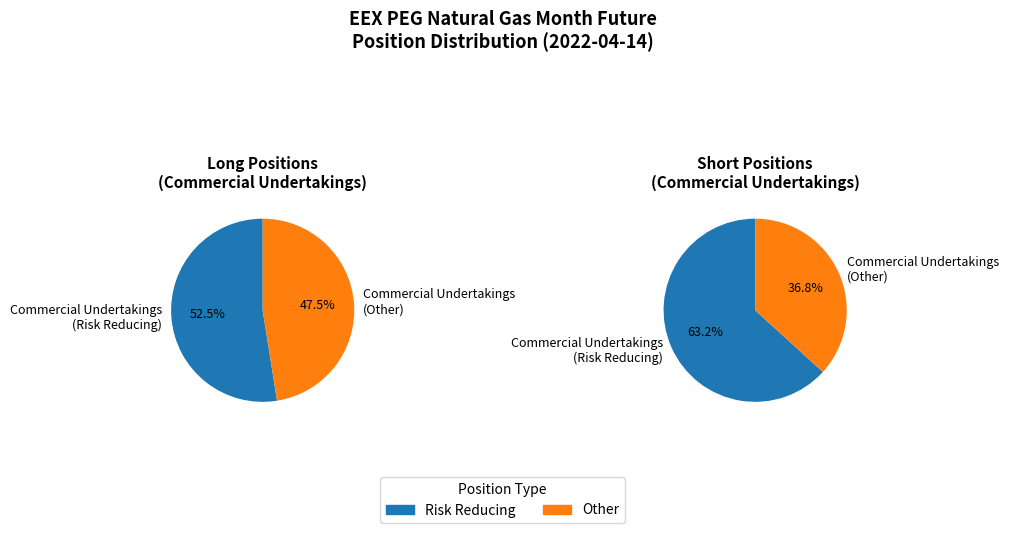

The Commercial Undertakings slice represents 99% of the pie. True or false?

False